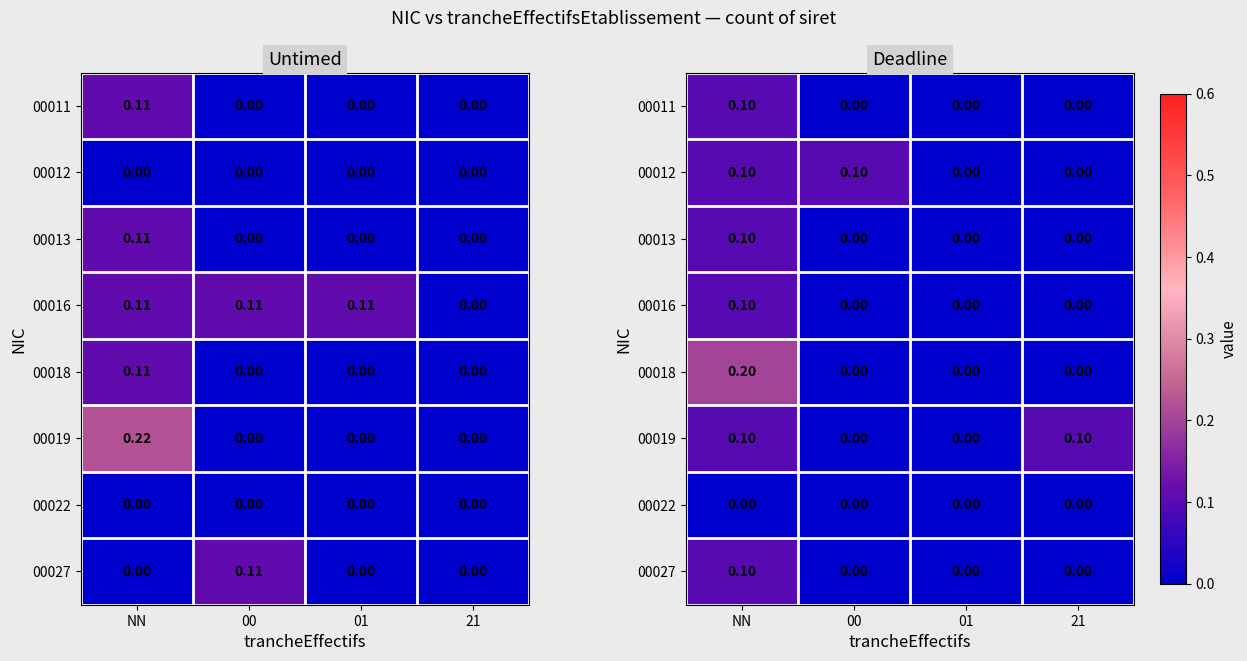

What is the maximum value for 00019?

0.1